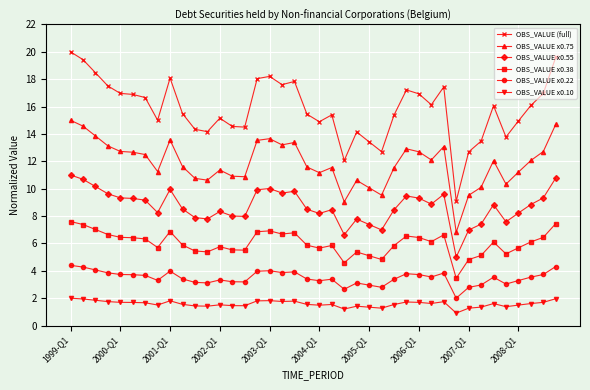

Does the chart have visible grid lines?

Yes